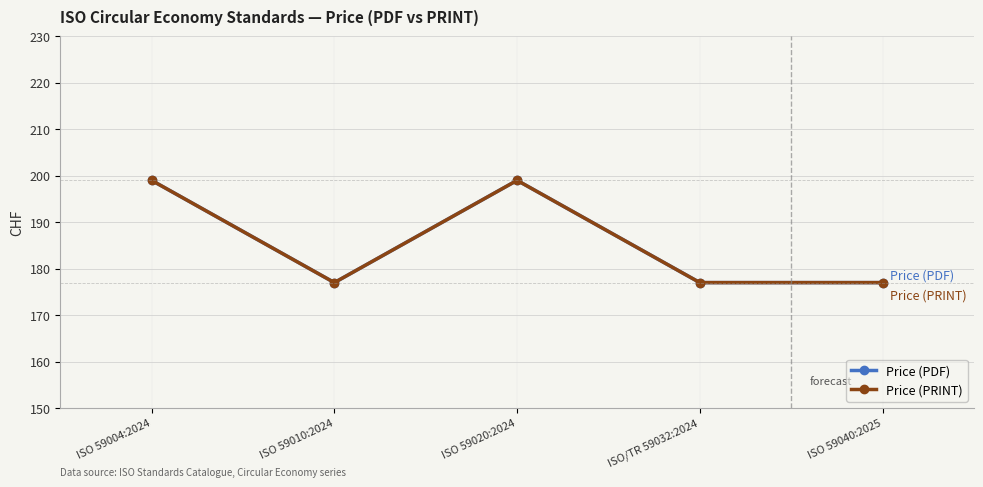

Between ISO 59020:2024 and ISO 59040:2025, which series saw the biggest shift?

Price (PDF)